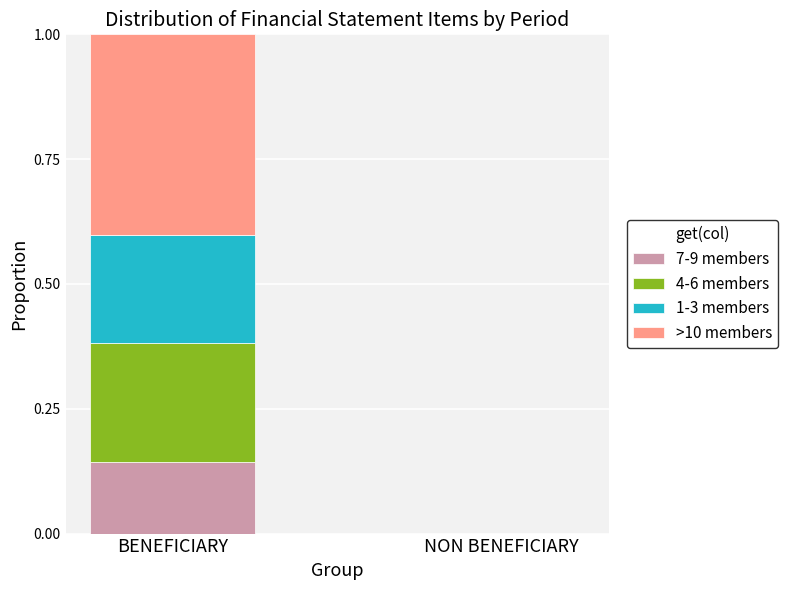

What is the total value across all series at BENEFICIARY?

1.0